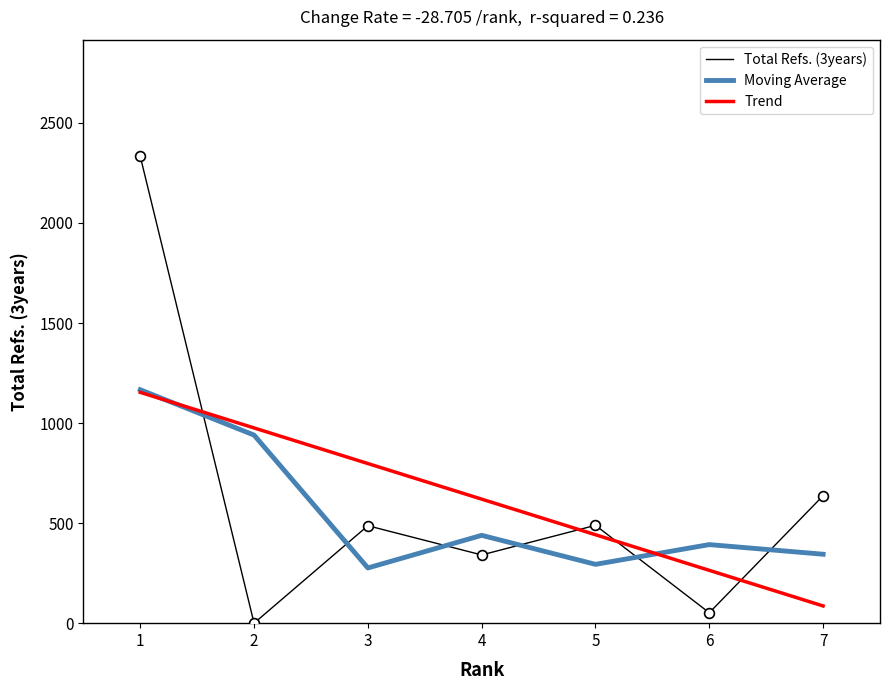

Which series has the largest range (max minus min)?

Total Refs. (3years)